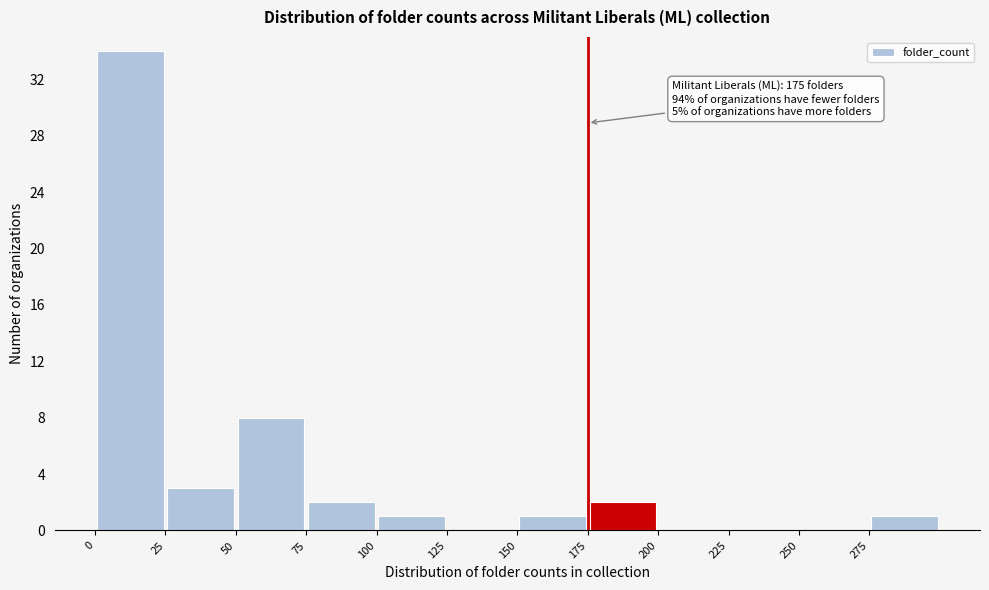

Which range on the x-axis has the tallest bar?

0 to 25